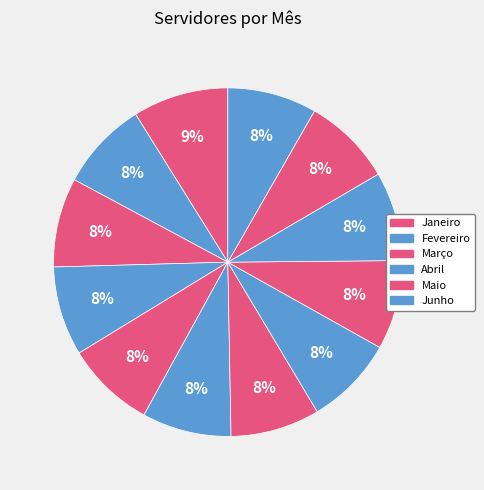

Rank the categories by value from highest to lowest.

Janeiro, Fevereiro, Março, Abril, Maio, Junho, Julho, Agosto, Setembro, Outubro, Novembro, Dezembro